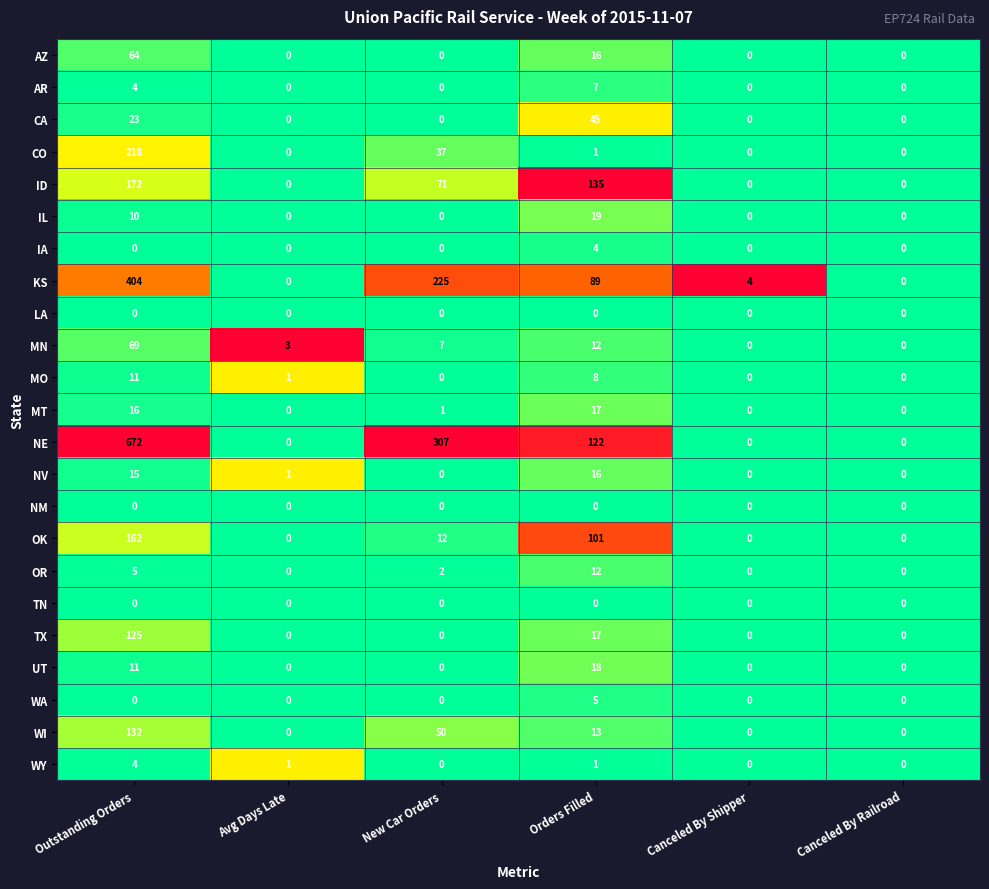

What is the average value of the AZ series?

13